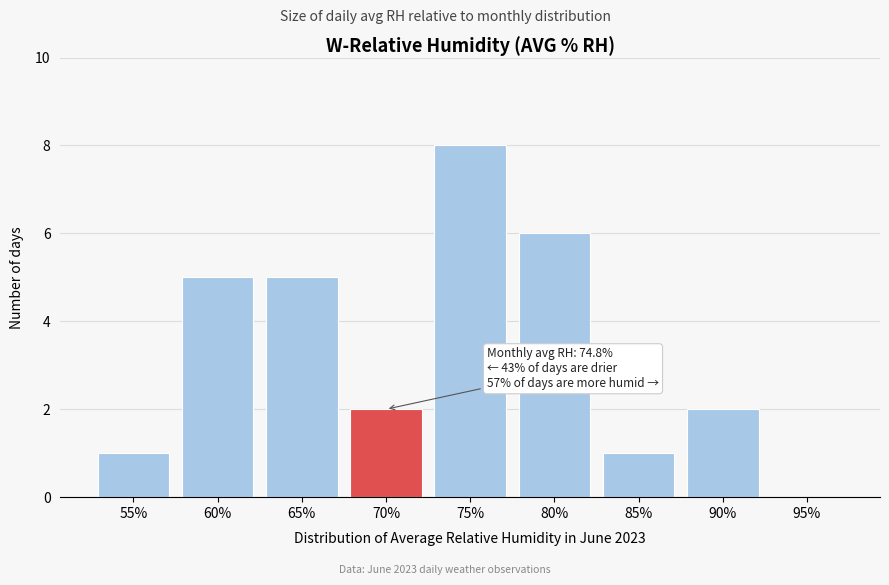

Reading right to left, what are all the values shown in this chart?

95%=0	90%=2	85%=1	80%=6	75%=8	70%=2	65%=5	60%=5	55%=1